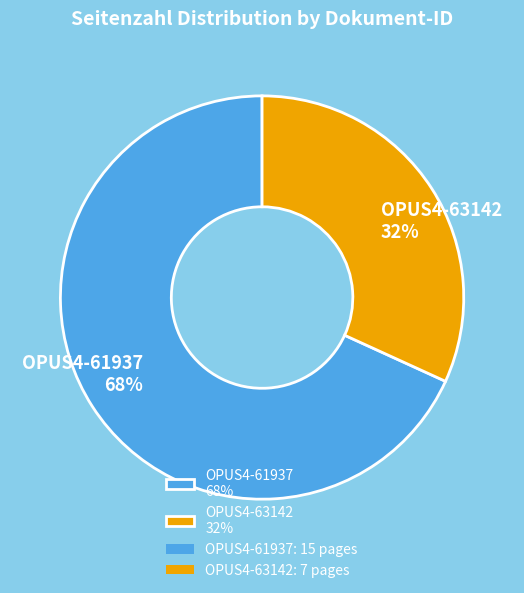

How many slices are in this pie chart?

2